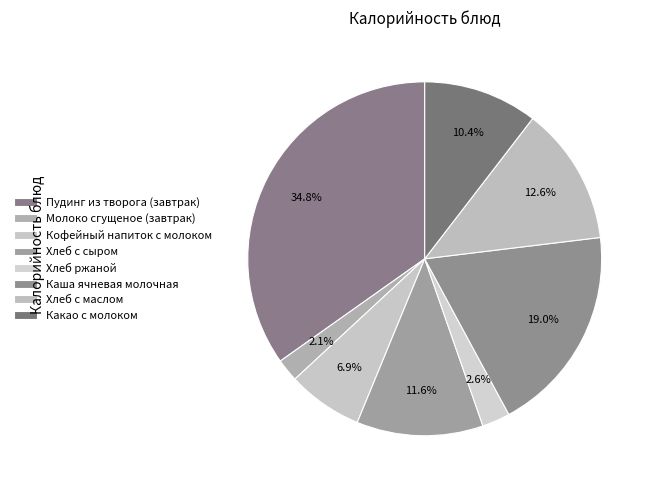

Does Кофейный напиток с молоком account for over 50% of the chart?

No